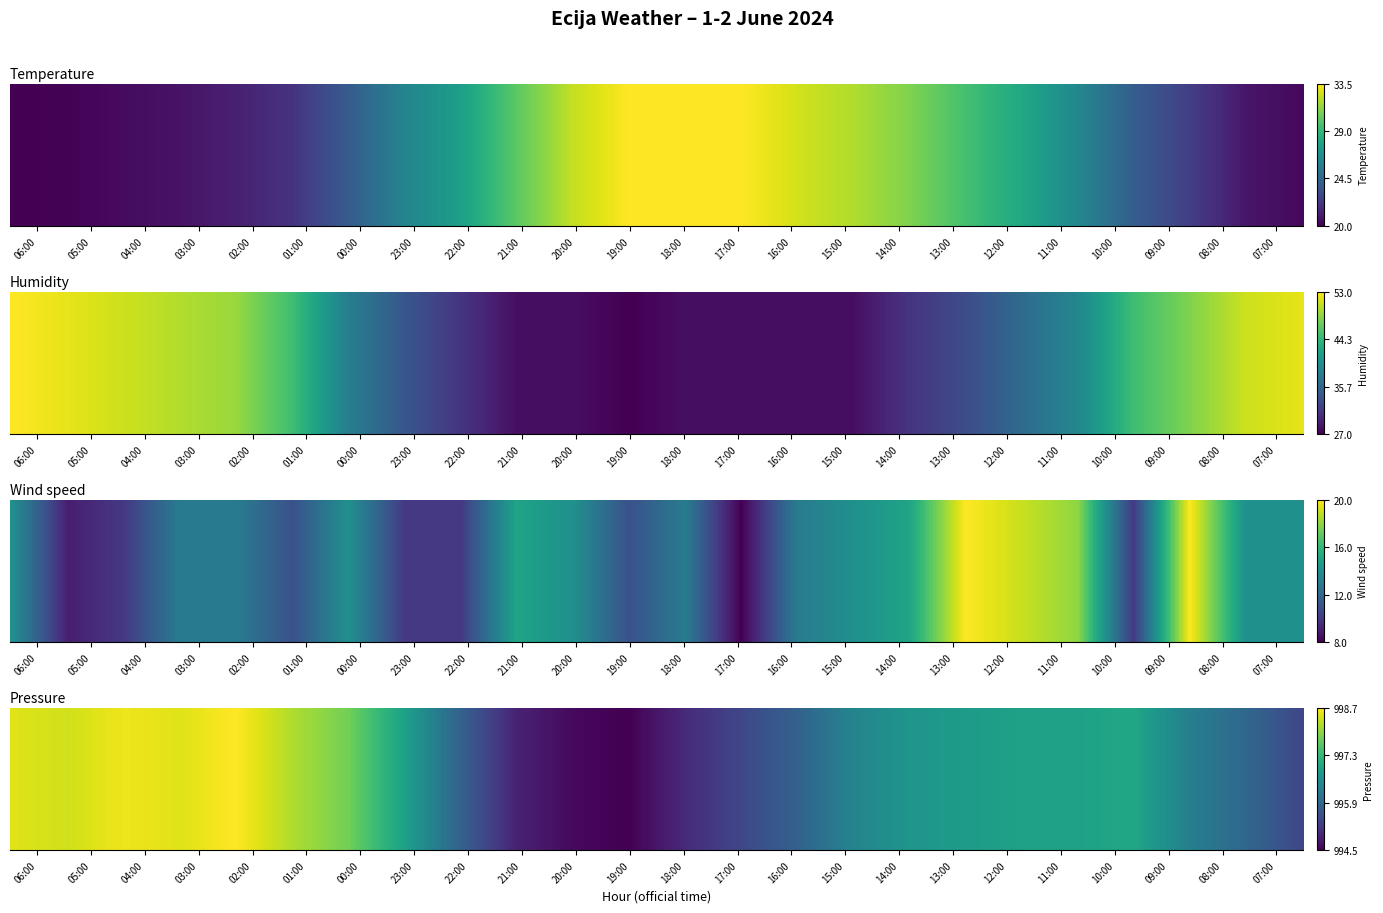

How many values in the Temperature series are below 26?

11